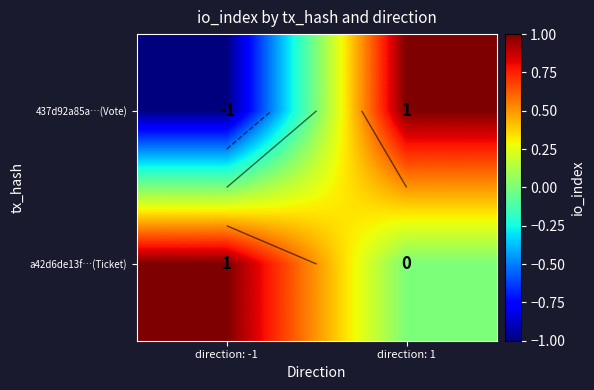

How many values in the a42d6de13f…(Ticket) series are below 1?

1